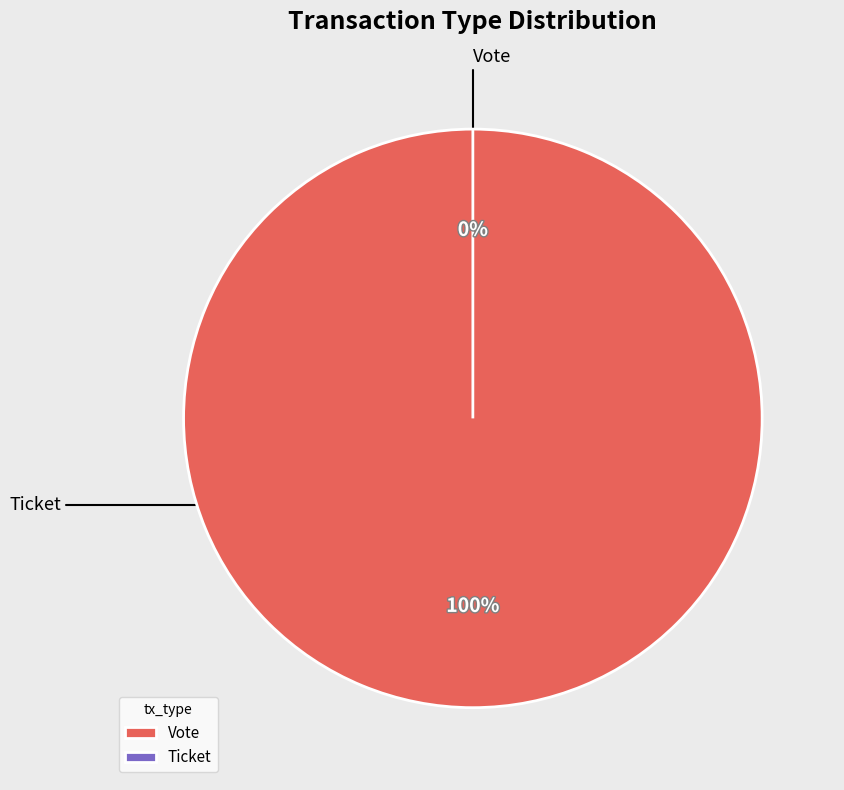

How much of the chart is everything except Ticket?

100.0%